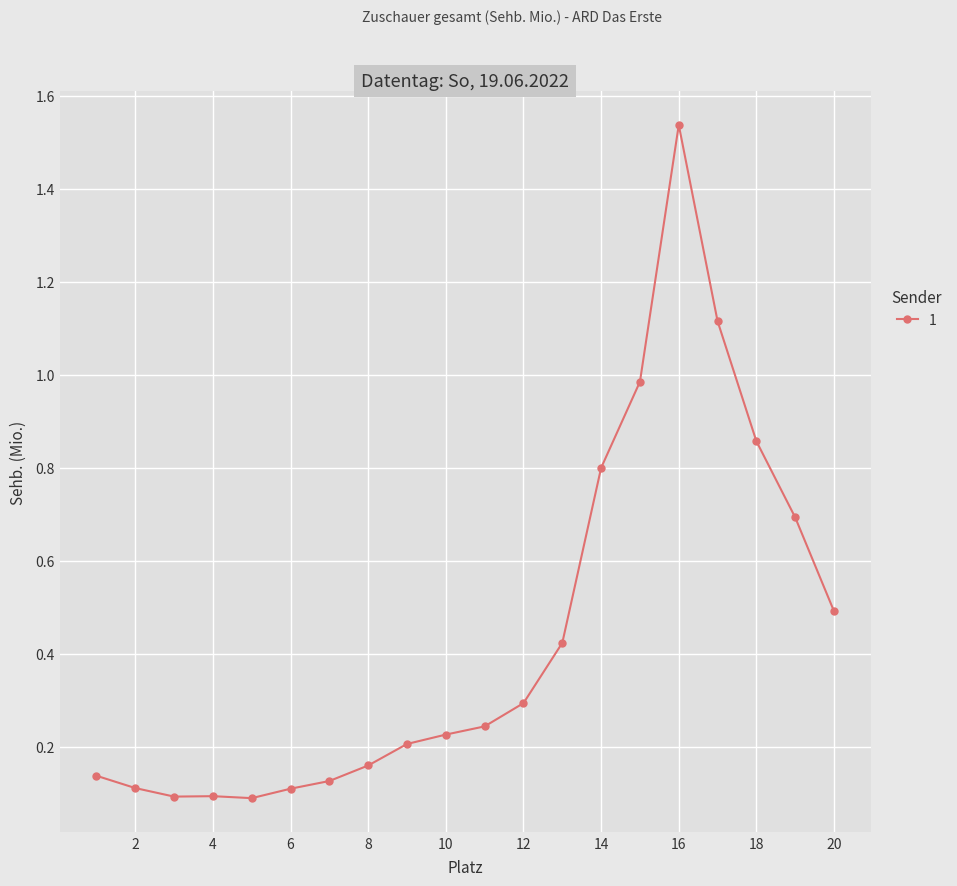

What is the difference between the second highest and minimum values?

1.0